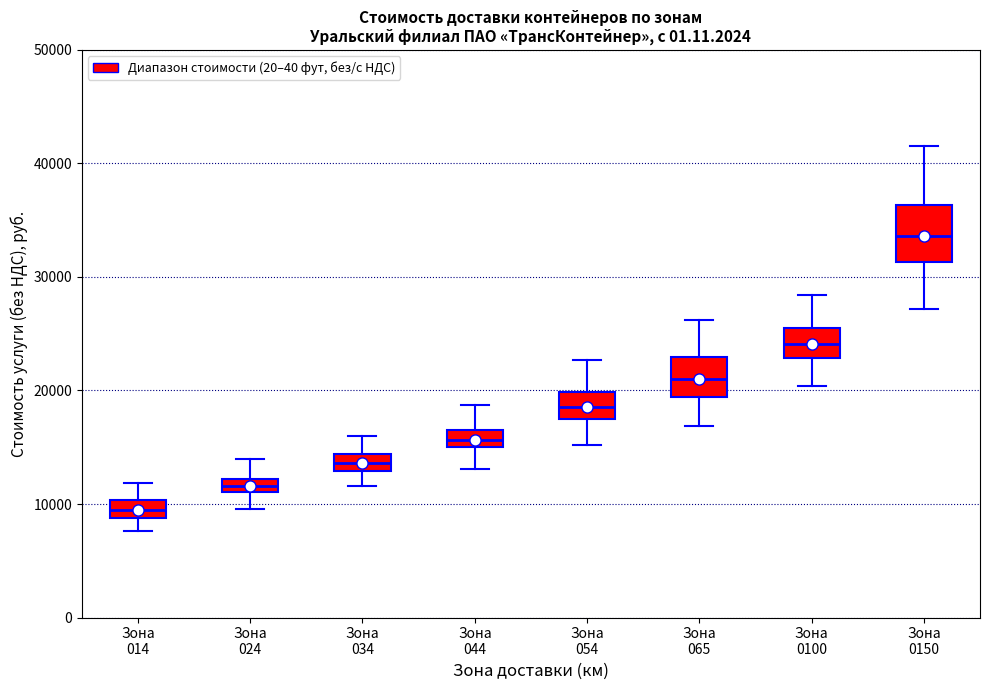

Comparing the boxes themselves (not the whiskers), which one is the tallest?

Зона 0150